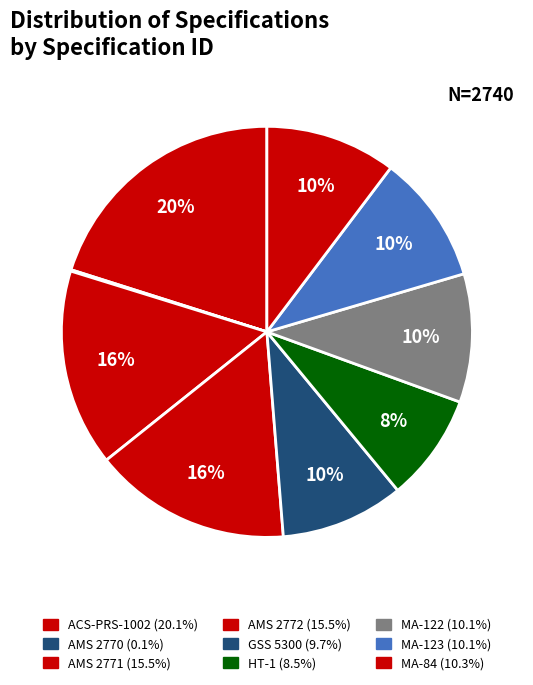

Rank the categories by value from highest to lowest.

ACS-PRS-1002, AMS 2772, AMS 2771, MA-84, MA-123, MA-122, GSS 5300, HT-1, AMS 2770